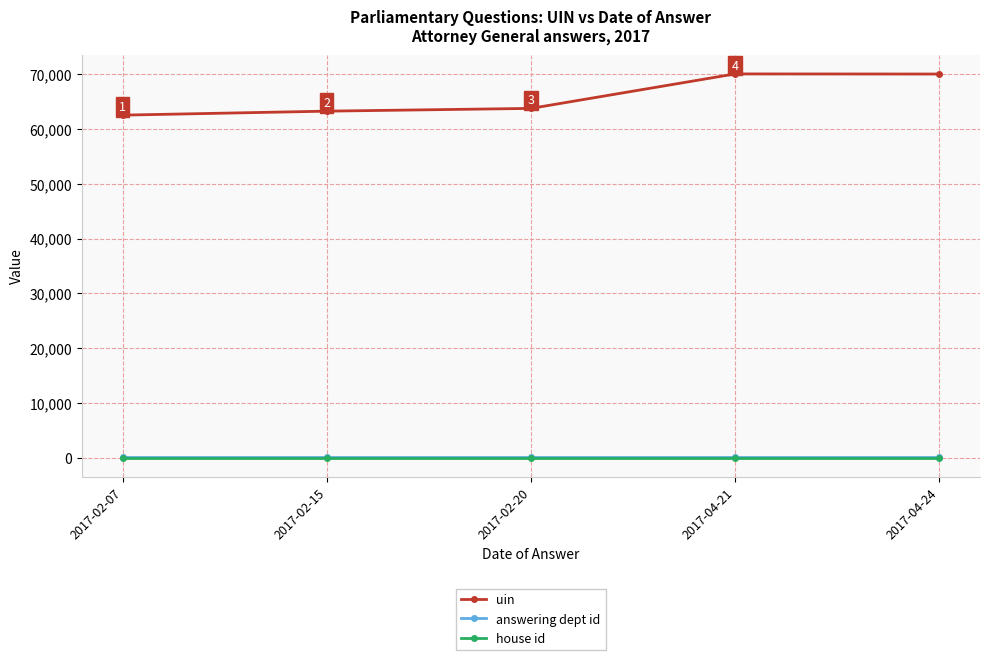

Which series has the largest total across all categories?

uin